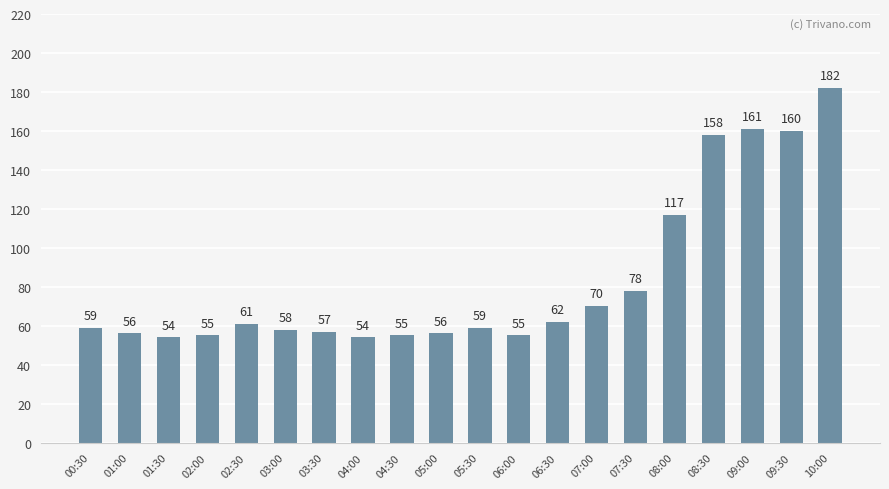

The value at 02:30 is 61. True or false?

True